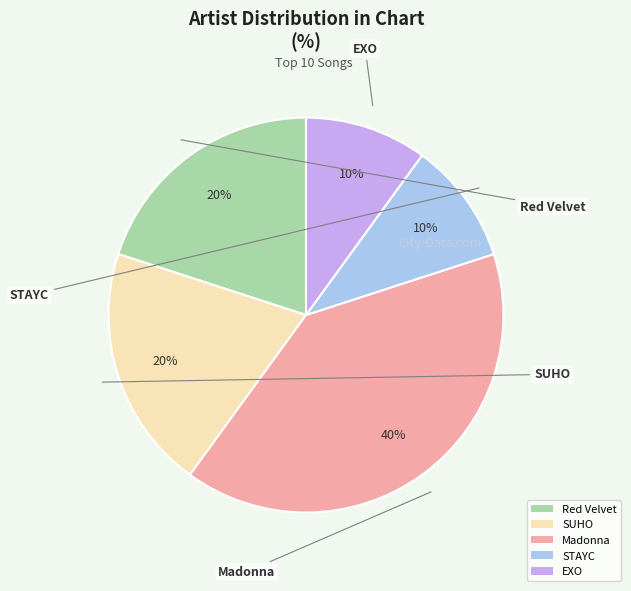

Do Red Velvet and EXO together represent more than half of the pie?

No